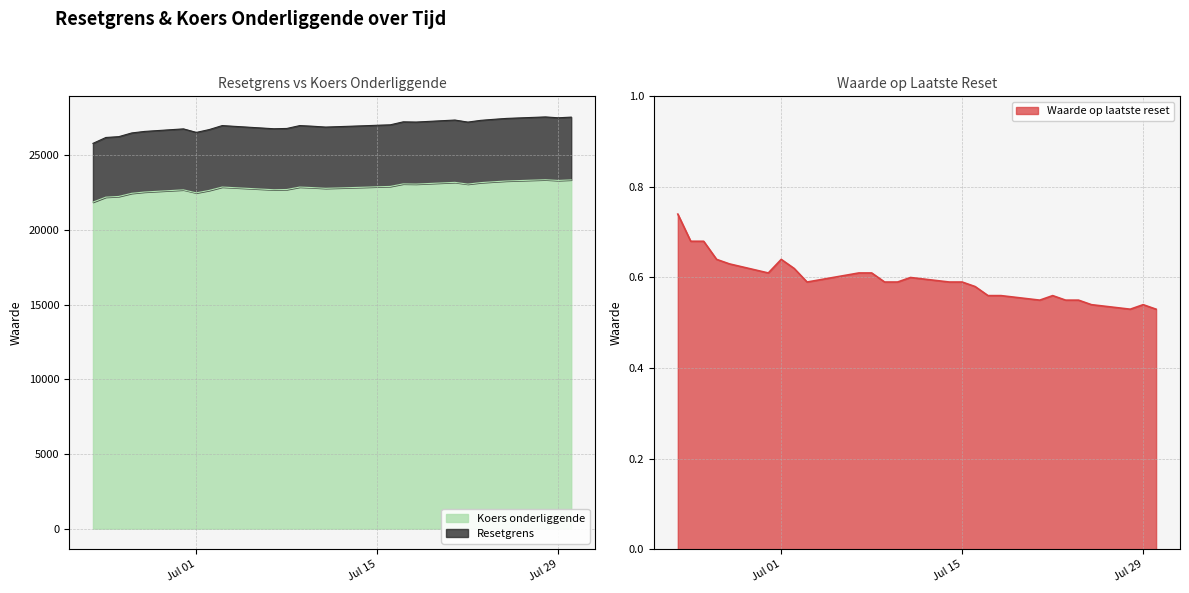

Which series has the largest total across all categories?

Resetgrens